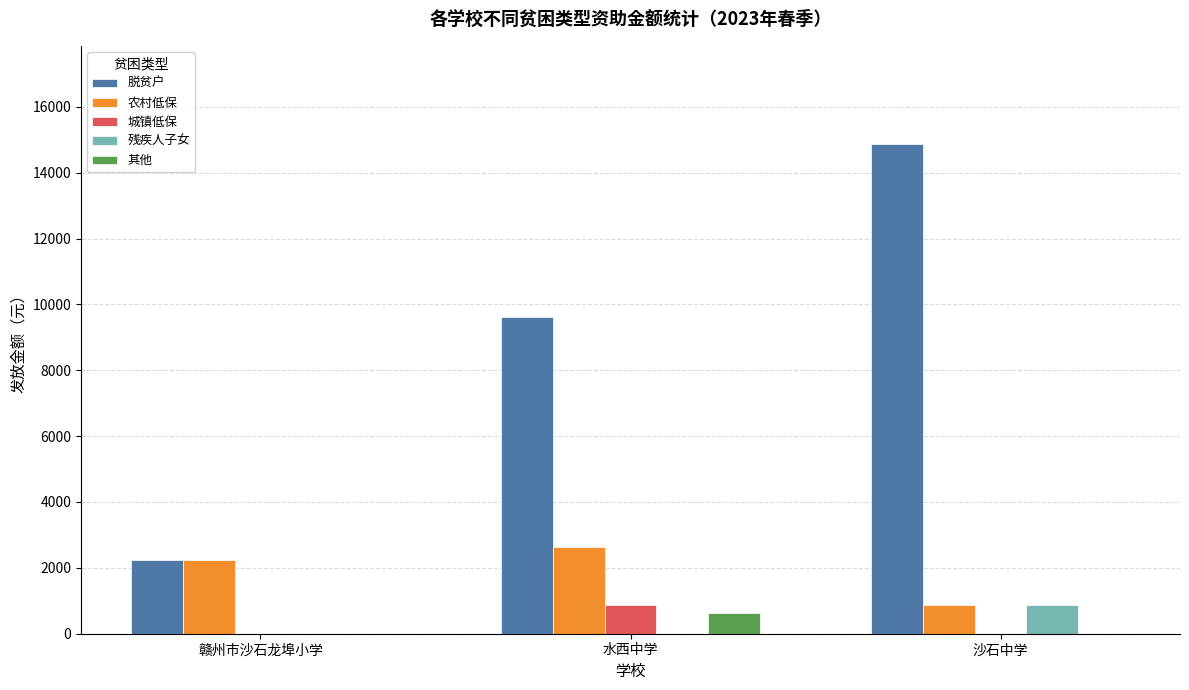

What is the greatest value displayed?

14875